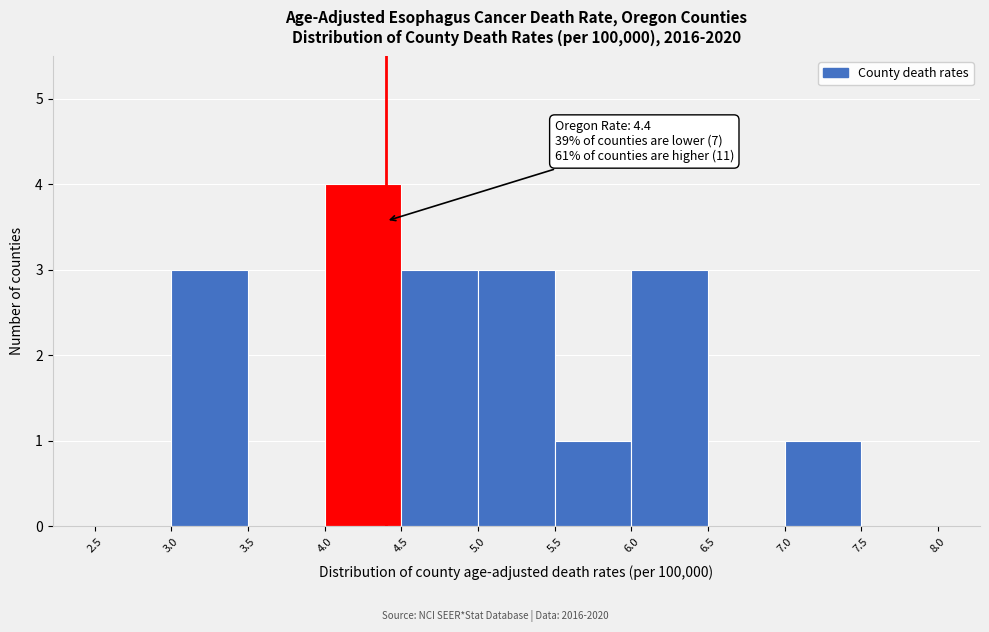

Over which range of the x-axis is the bar tallest?

4.0 to 4.5